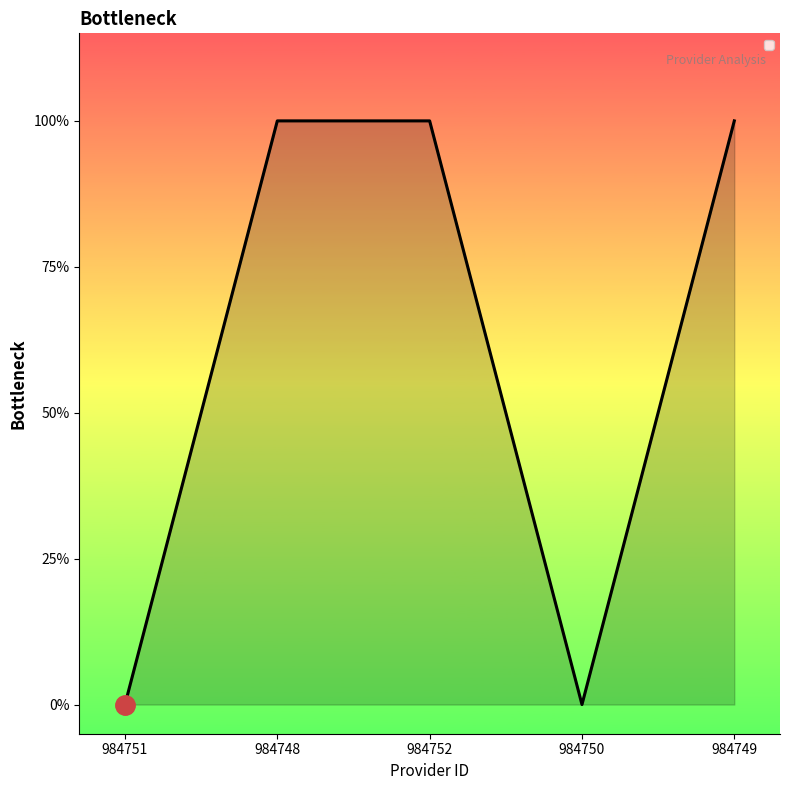

Reading left to right, transcribe all the data shown in this chart.

984751=0	984748=1	984752=1	984750=0	984749=1